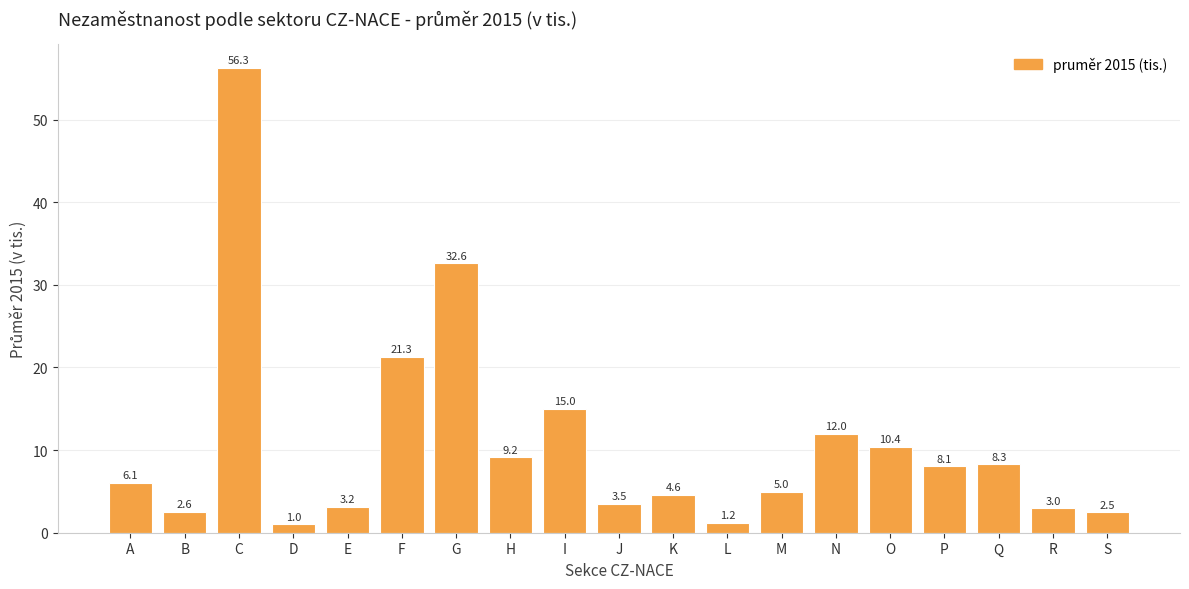

Where does the data first go above 6?

A